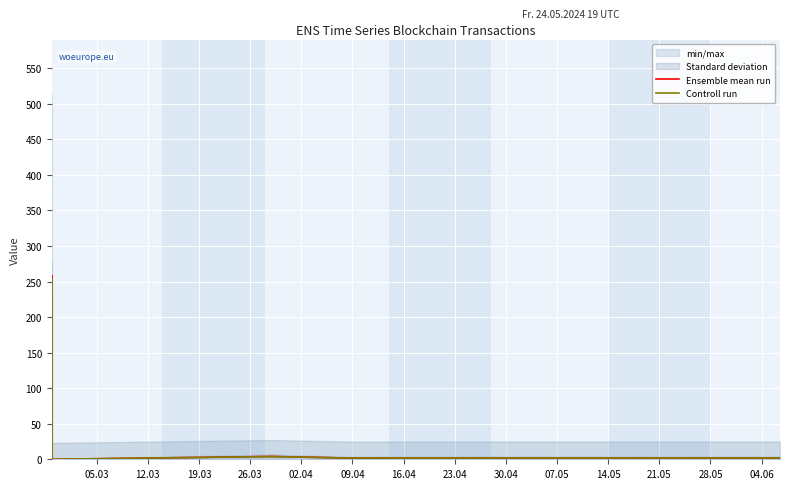

What position from the left is 05.03?

1